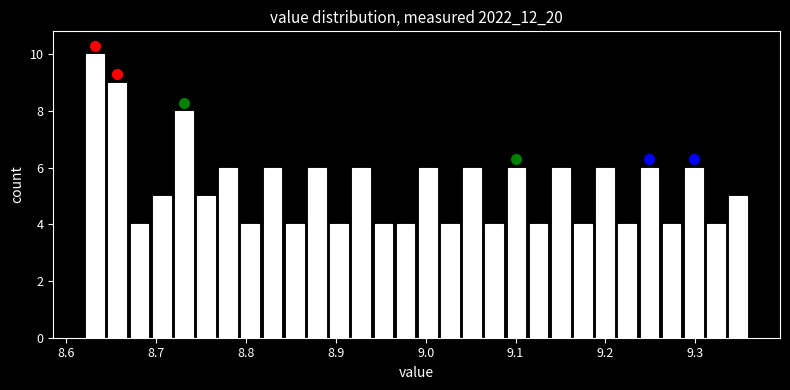

Around what value on the x-axis is the tallest bar? Give the approximate position of its centre, as read against the axis.

8.63